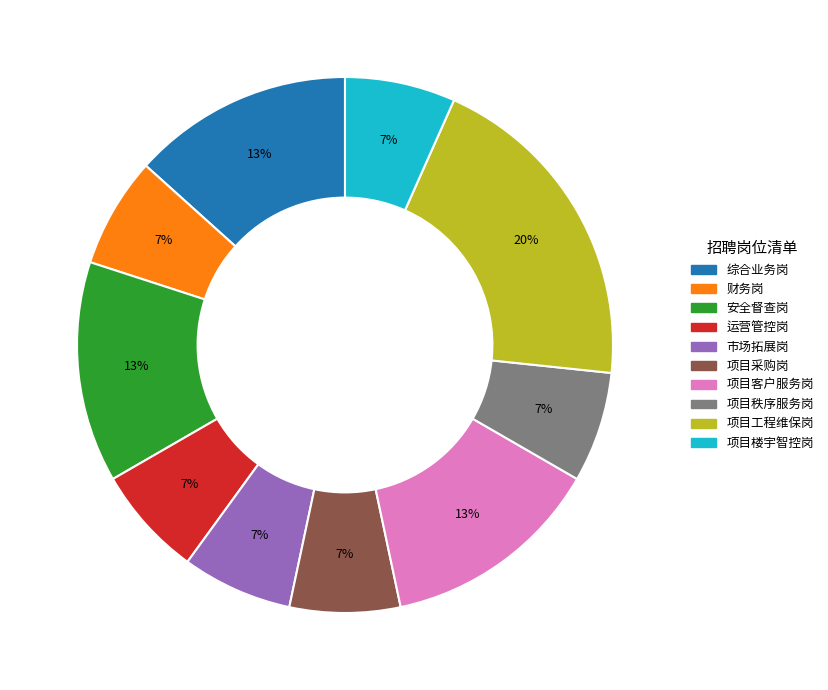

True or false: 综合业务岗 accounts for 13% of the total.

True